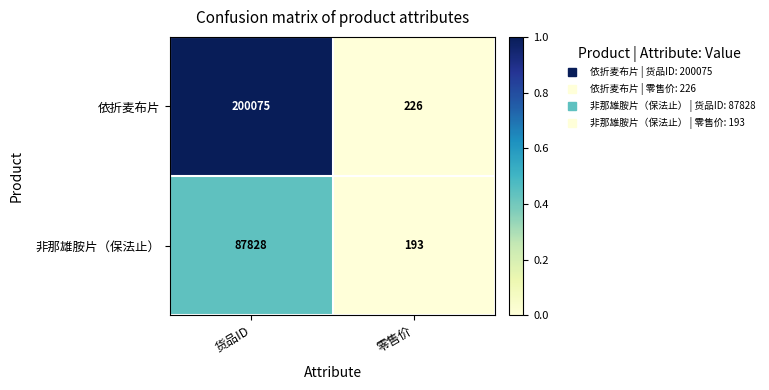

Reading right to left, extract all data points from this chart.

依折麦布片: 零售价=226	货品ID=200075
非那雄胺片（保法止）: 零售价=193	货品ID=87828